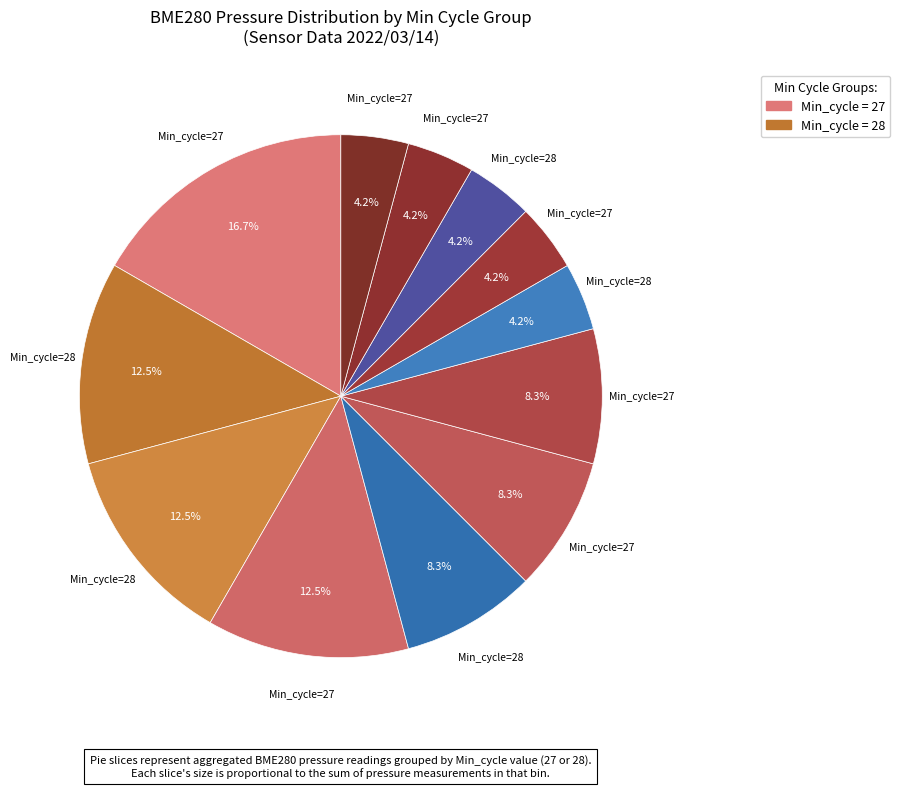

How many segments does this pie chart have?

12